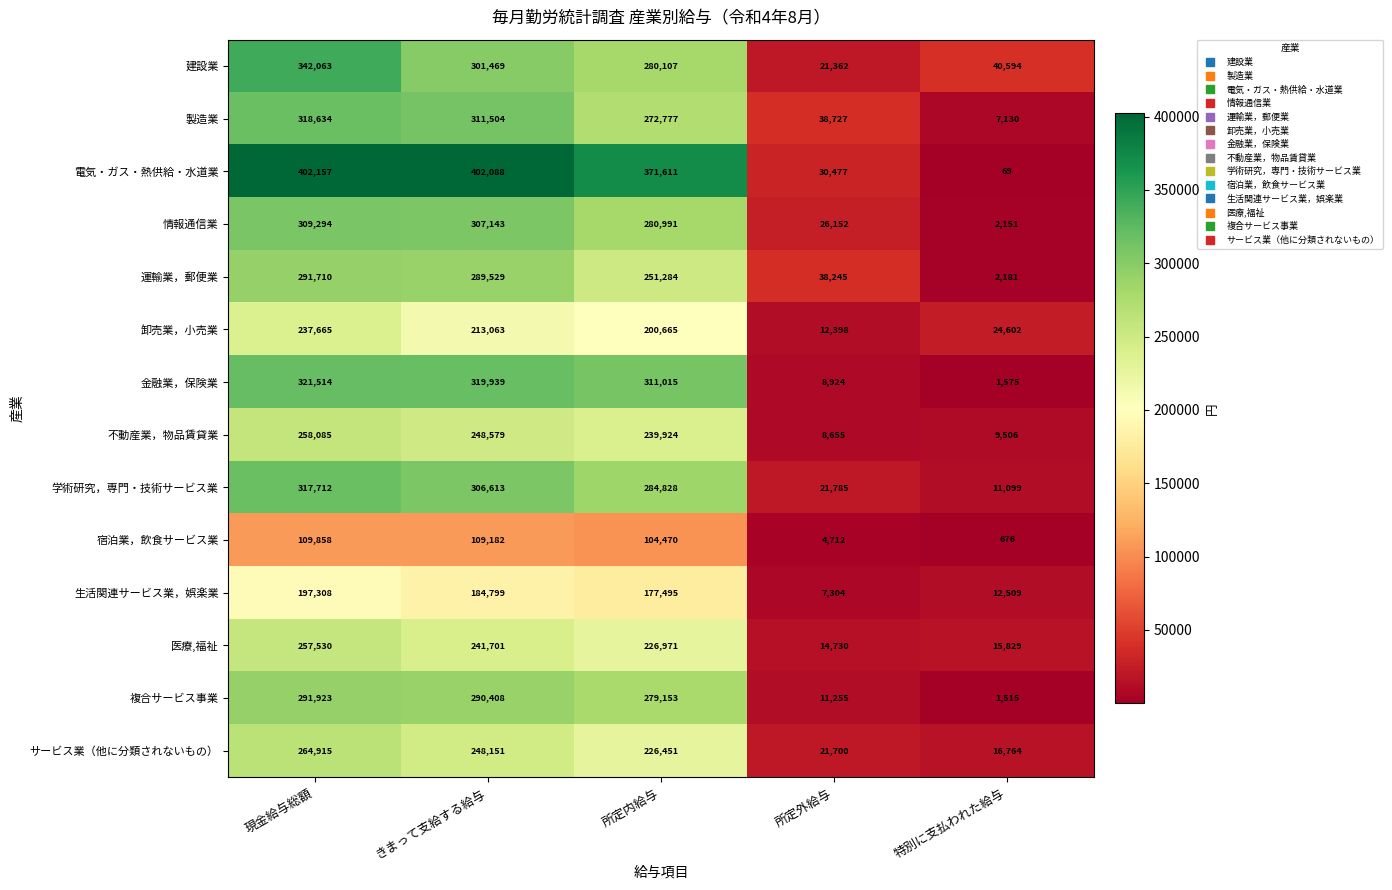

Which category has the highest value across all series?

現金給与総額